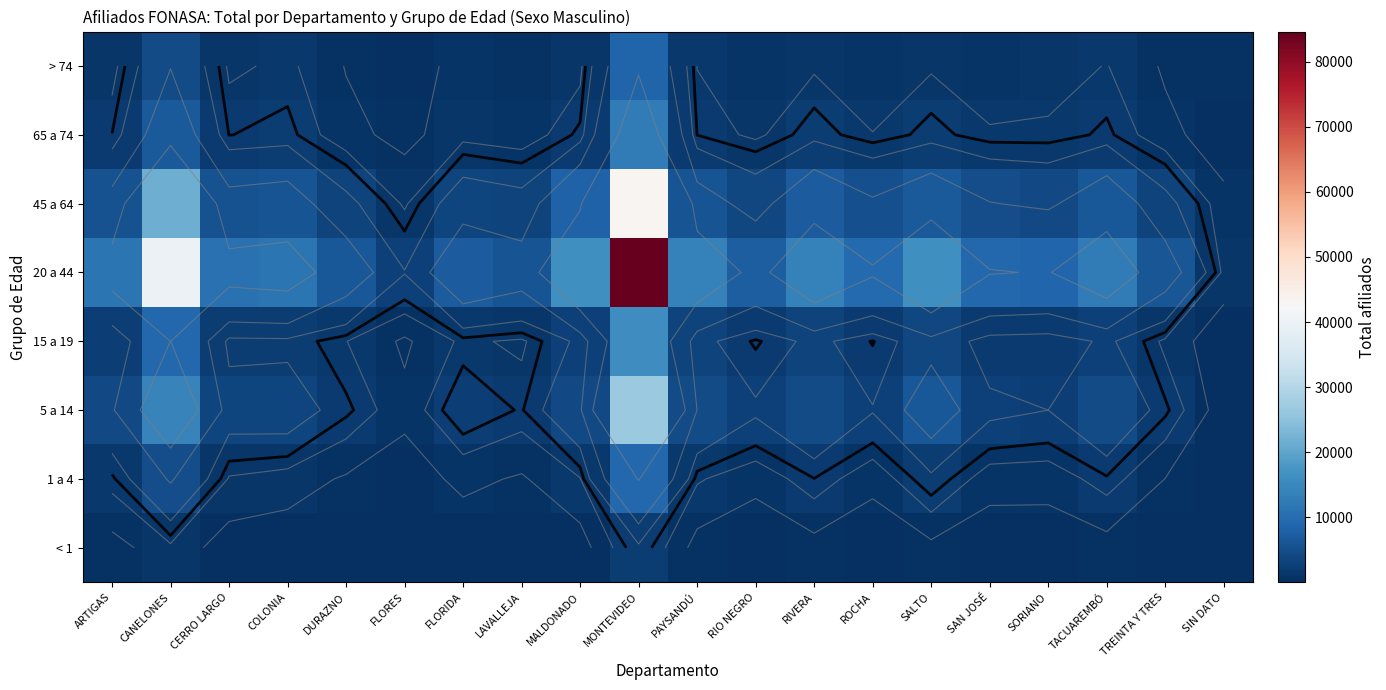

The > 74 series shows 206 at FLORIDA. True or false?

False